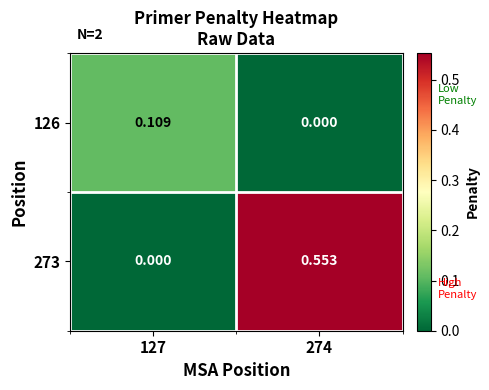

Reading left to right, extract all data points from this chart.

126: 127=0.1	274=0.0
273: 127=0.0	274=0.6